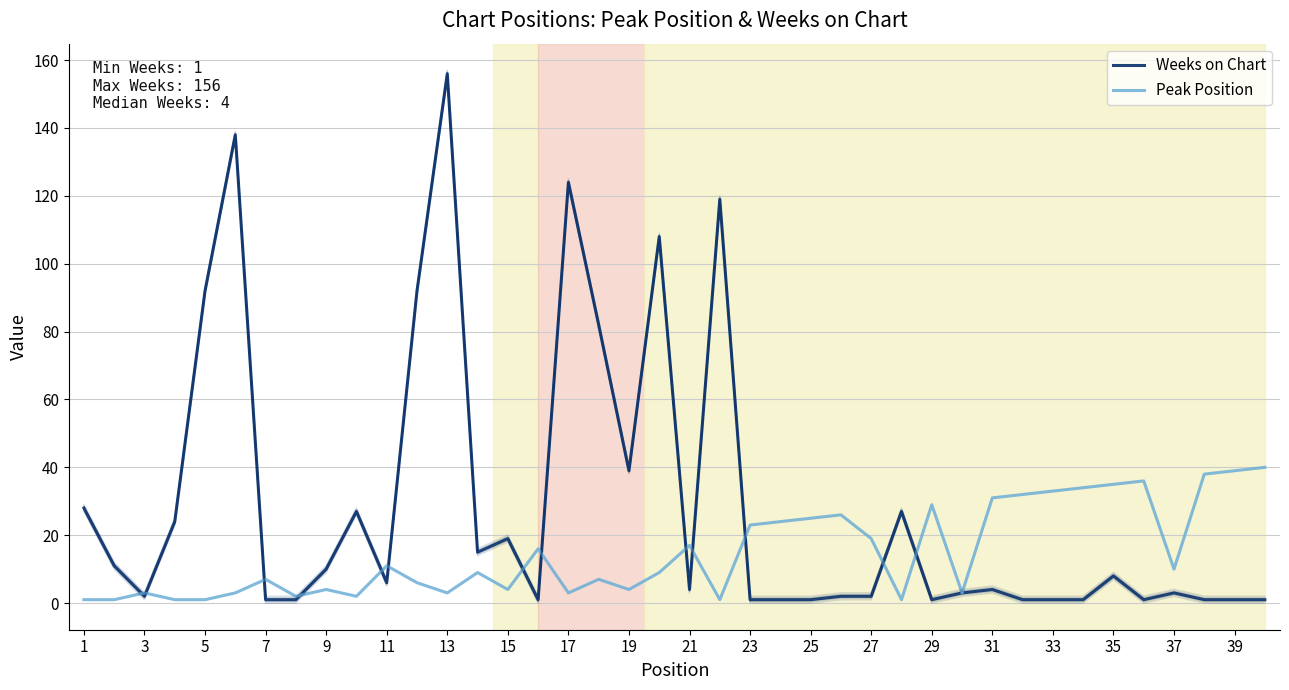

Does the chart display data point markers on the line(s)?

No